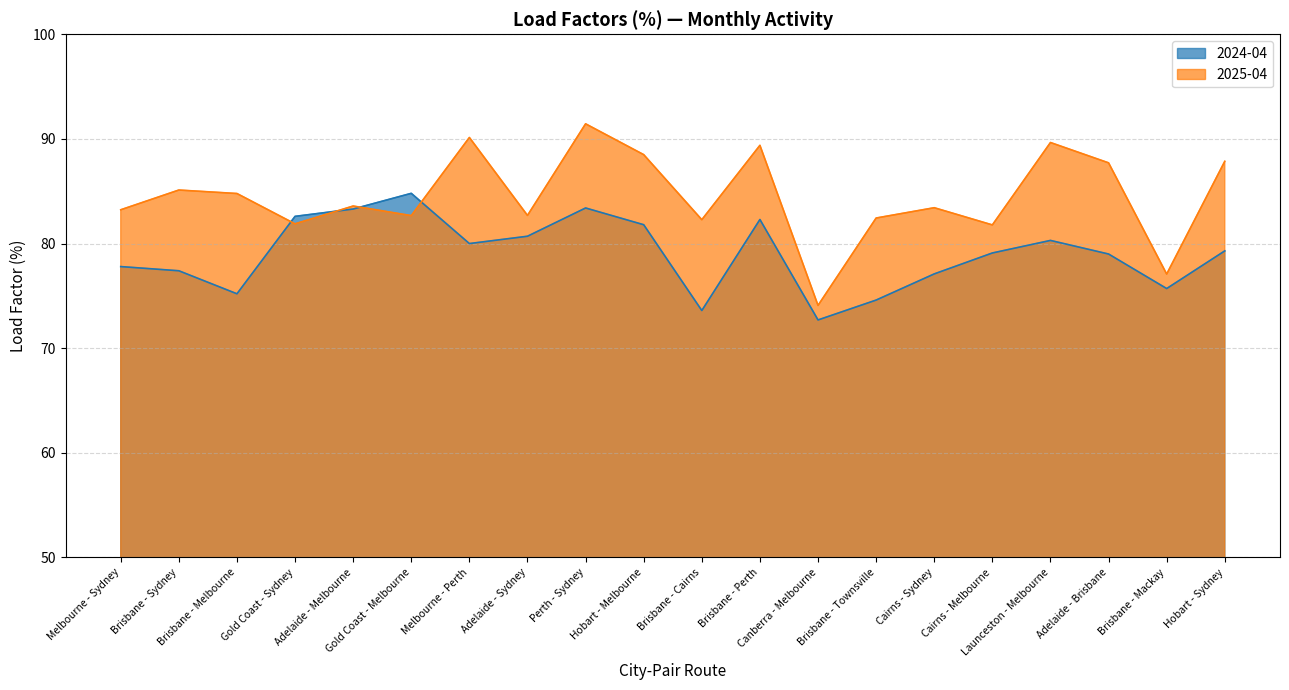

List the series in order of their peak value, lowest first.

2024-04, 2025-04